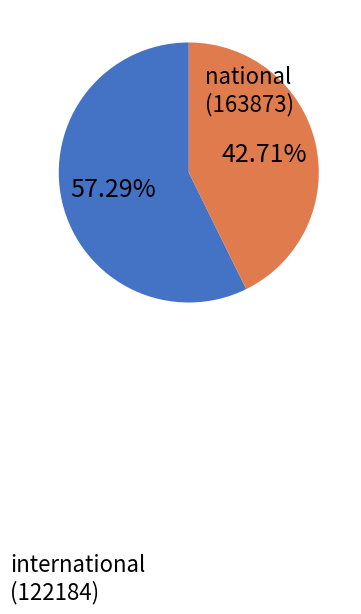

Does any single category account for the majority?

Yes